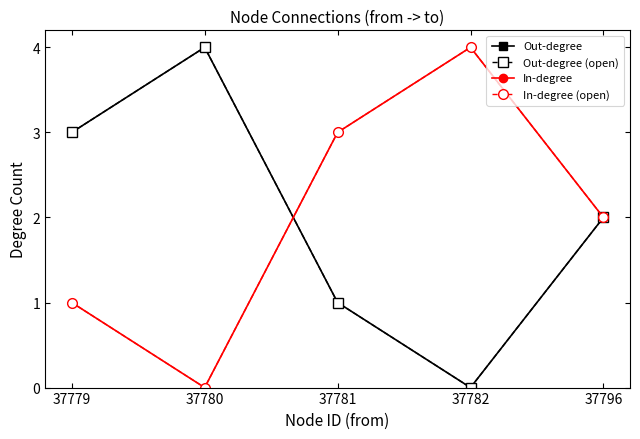

Rank the categories by Out-degree value from lowest to highest.

37782, 37781, 37796, 37779, 37780